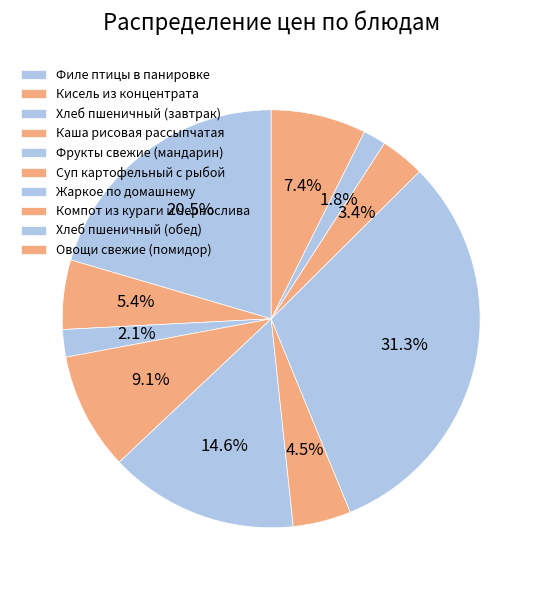

Which category has the biggest portion of the pie?

Жаркое по домашнему